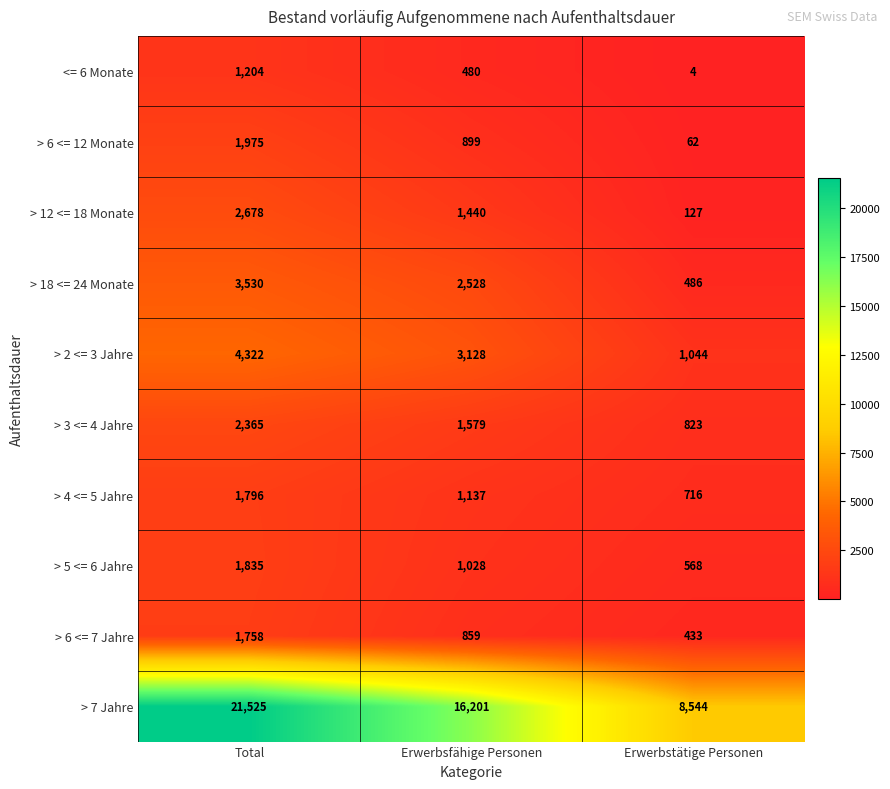

True or false: > 2 <= 3 Jahre has a value of 5674 at Total.

False